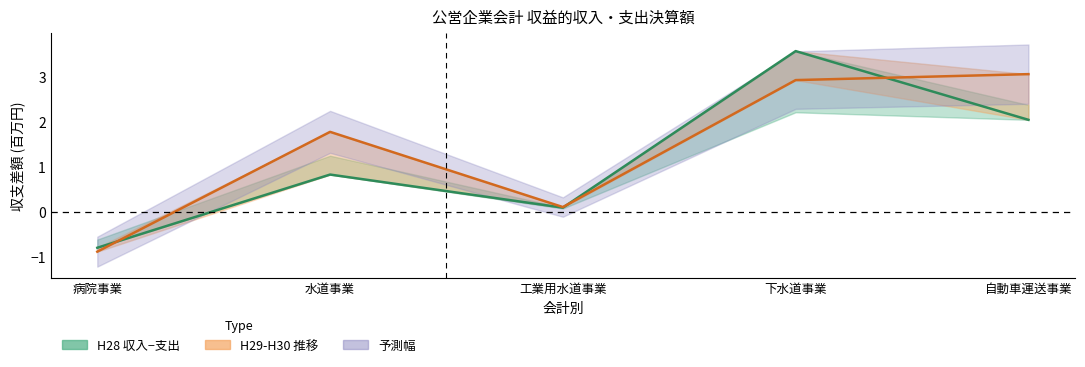

What is the difference between the maximum and minimum values in the H29収入-支出 series?

4.4